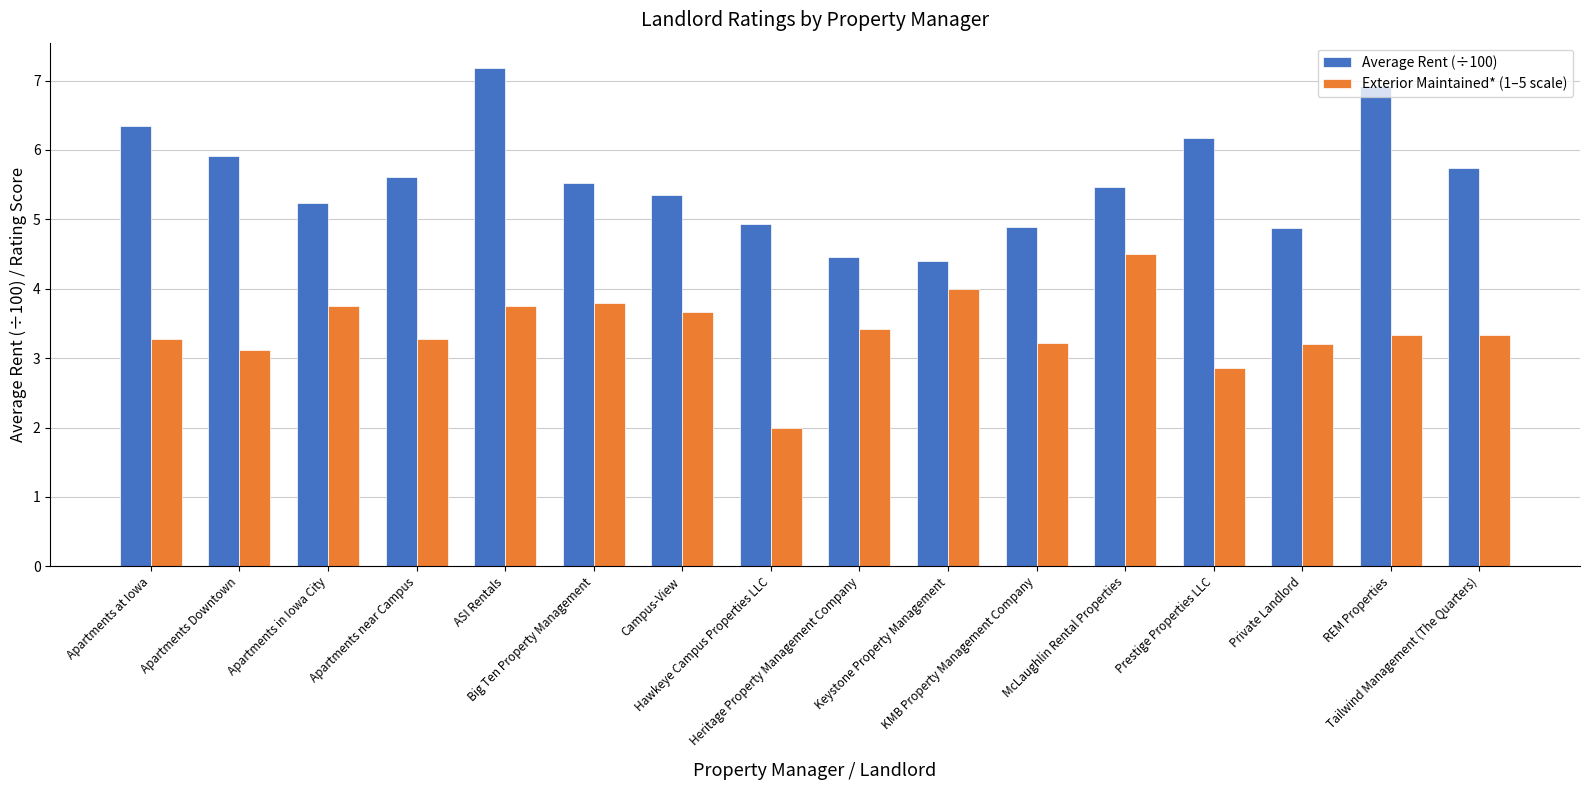

List the series in order of their peak value, lowest first.

Exterior Maintained* (1–5 scale), Average Rent (÷100)